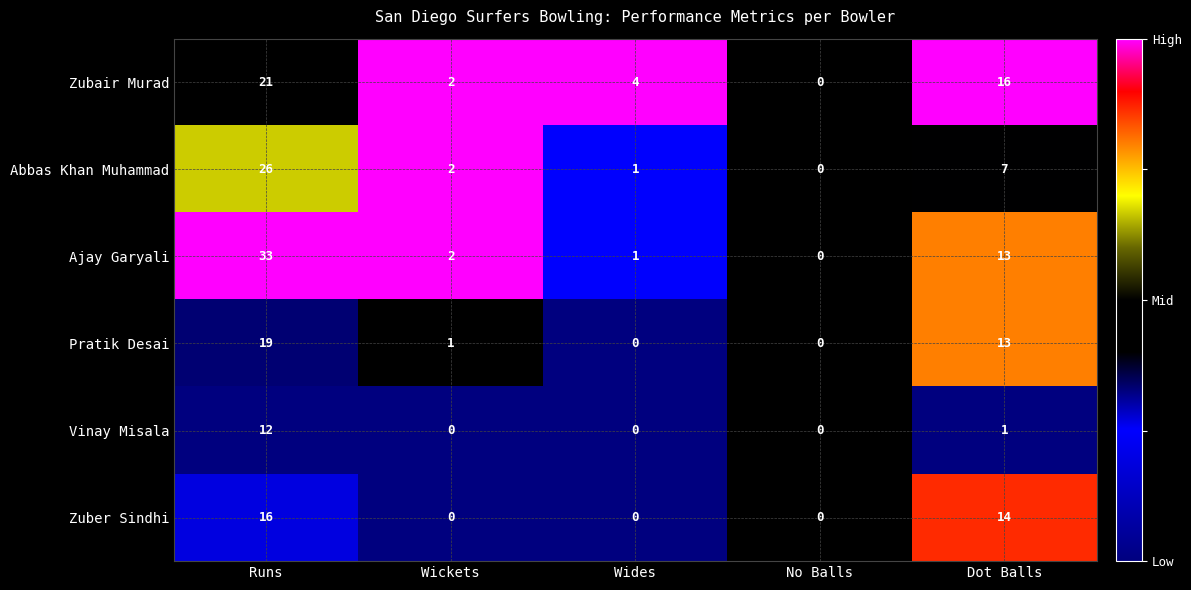

Between Wides and No Balls, which series saw the biggest shift?

Zubair Murad